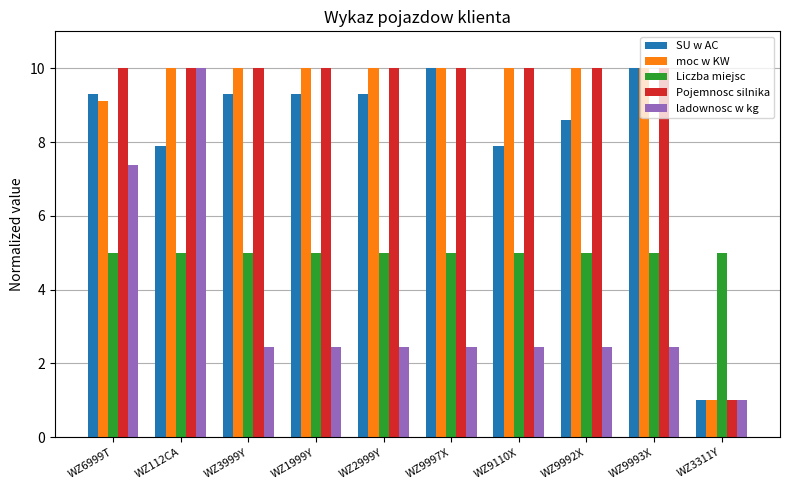

True or false: SU w AC has a value of 14.1 at WZ9110X.

False